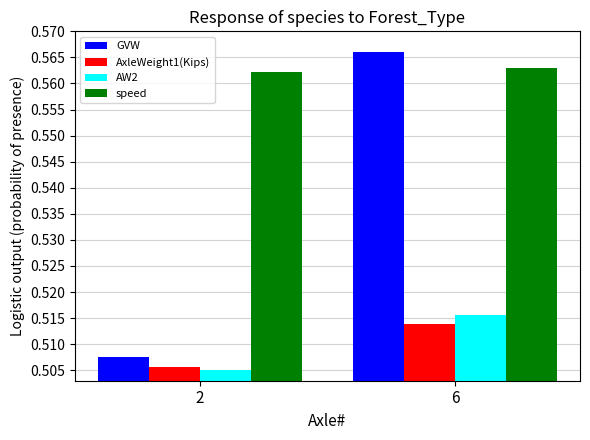

The value of AW2 at 2 is 0.7. True or false?

False